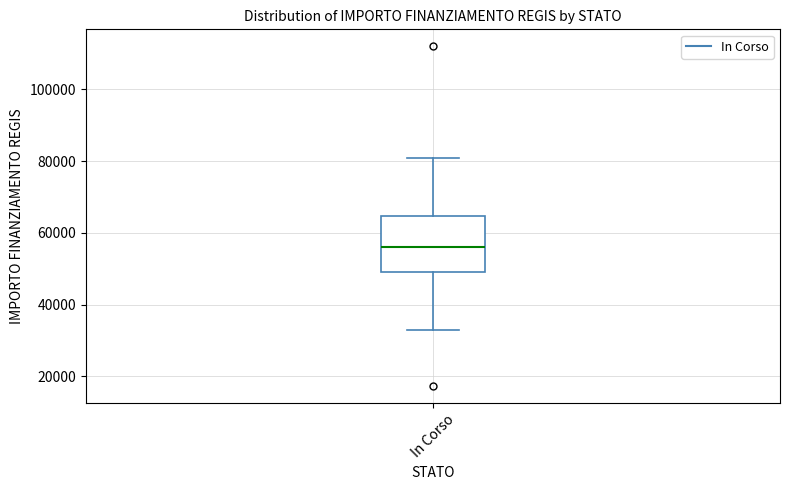

Where does the upper whisker of the box for In Corso end on the y-axis? The values are not printed on the chart, so give them approximately, as read against the axis.

80000